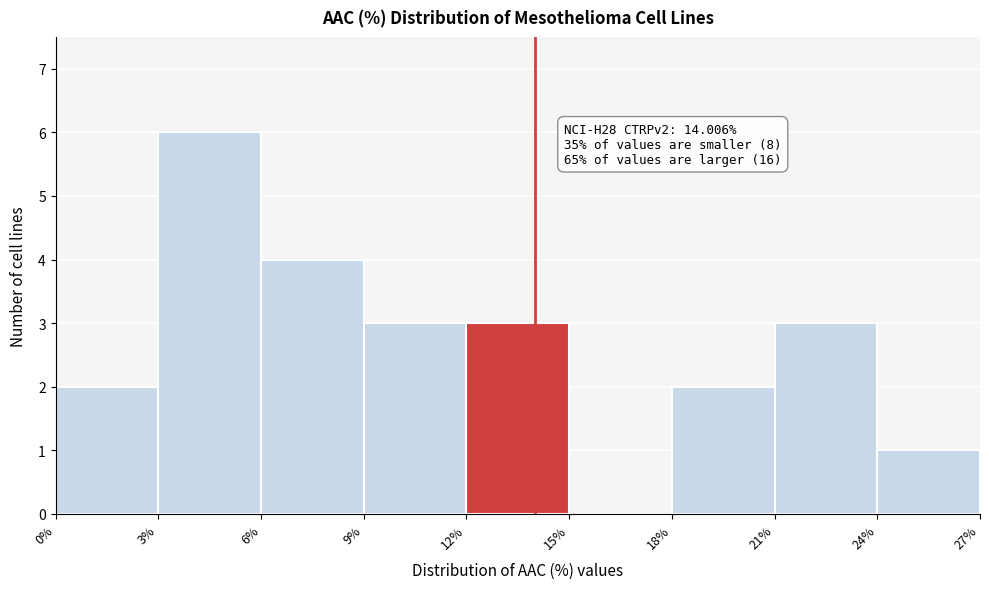

Over which range of the x-axis is the bar tallest?

3% to 6%